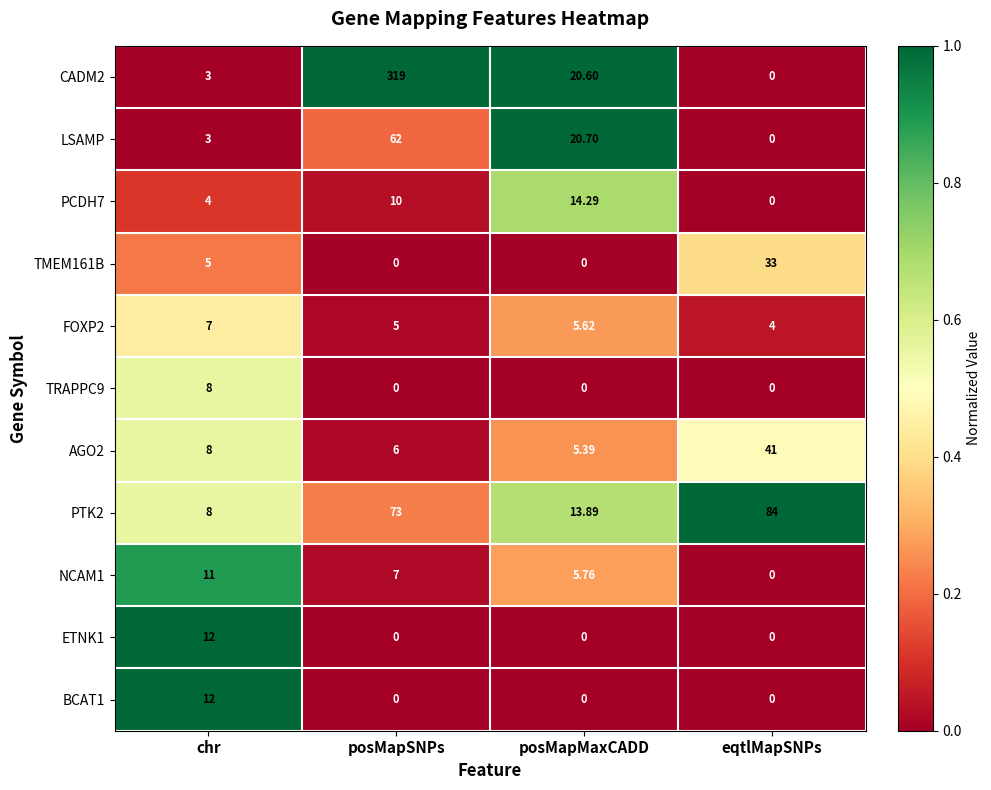

Is the value of BCAT1 at posMapMaxCADD greater than the value of NCAM1 at chr?

No